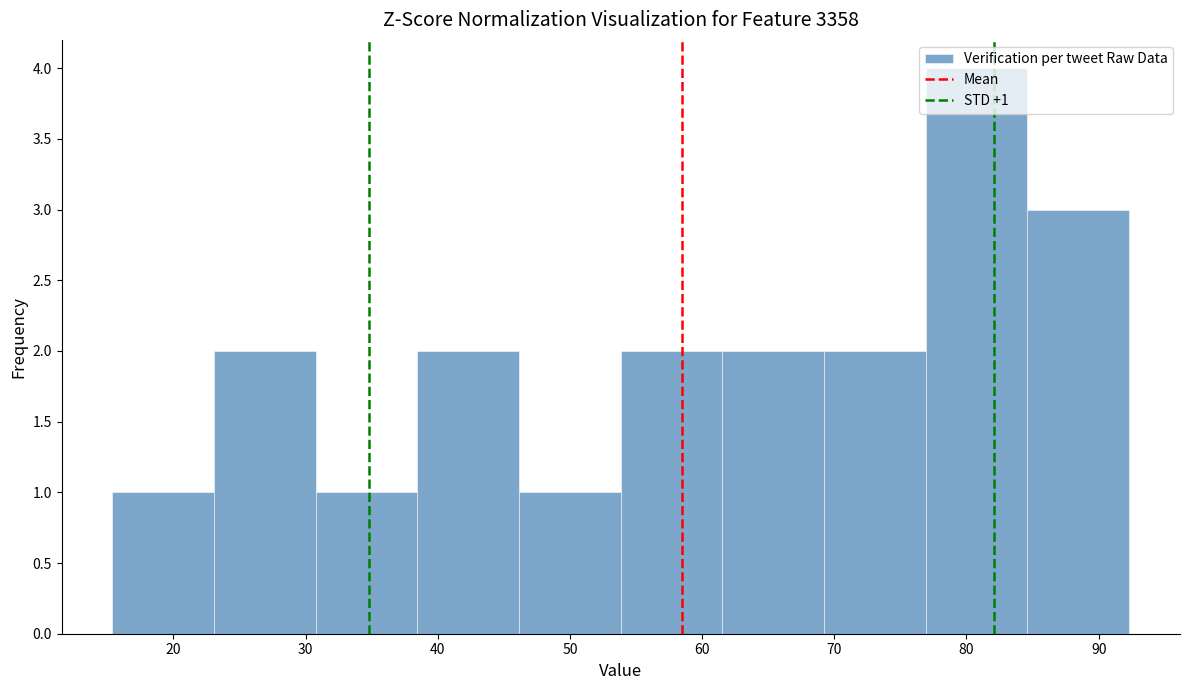

Over which range of the x-axis is the bar tallest?

77 to 85